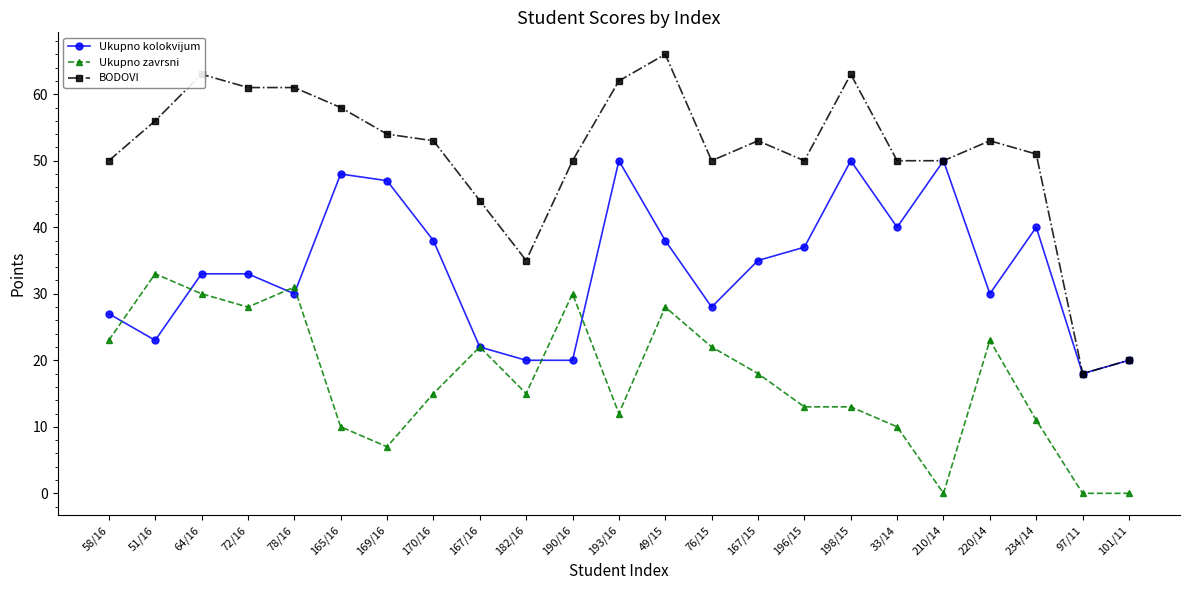

What position from the left is 190/16?

11